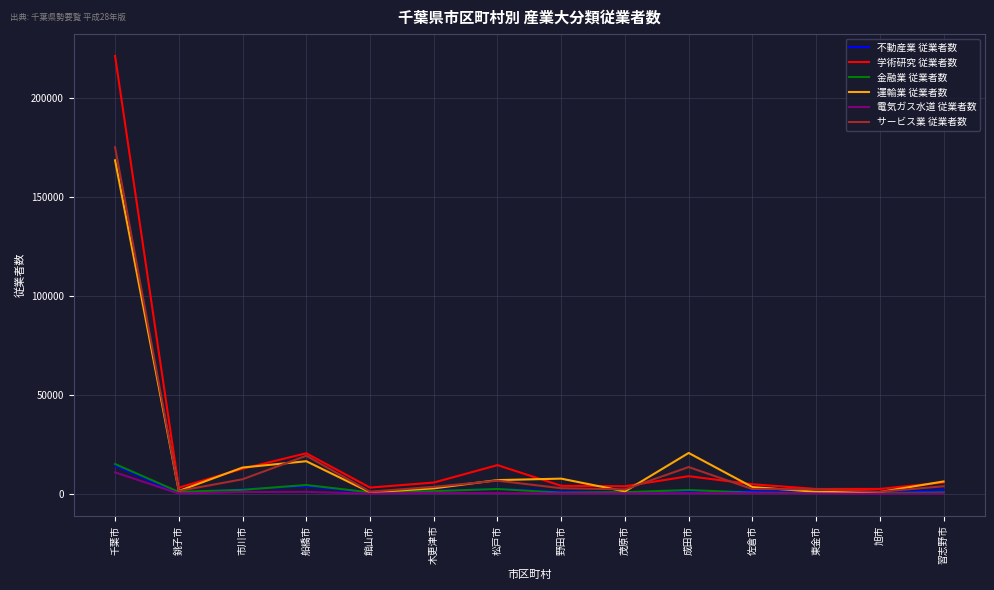

Is this an area chart (filled region under the line)?

No